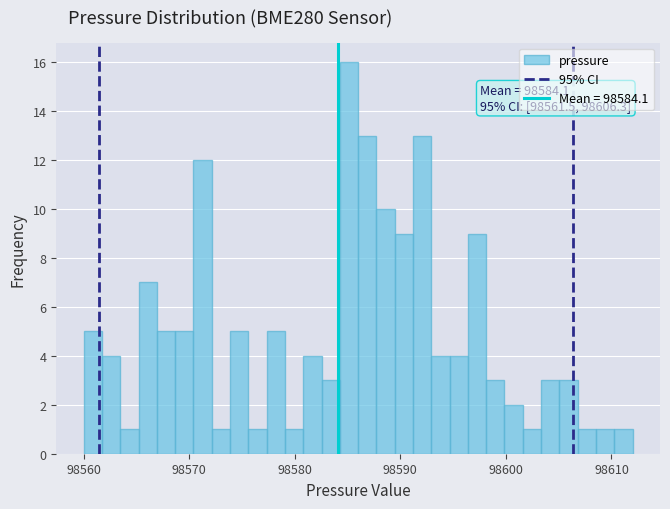

Read against the x-axis, roughly where is the centre of the tallest bar?

98585